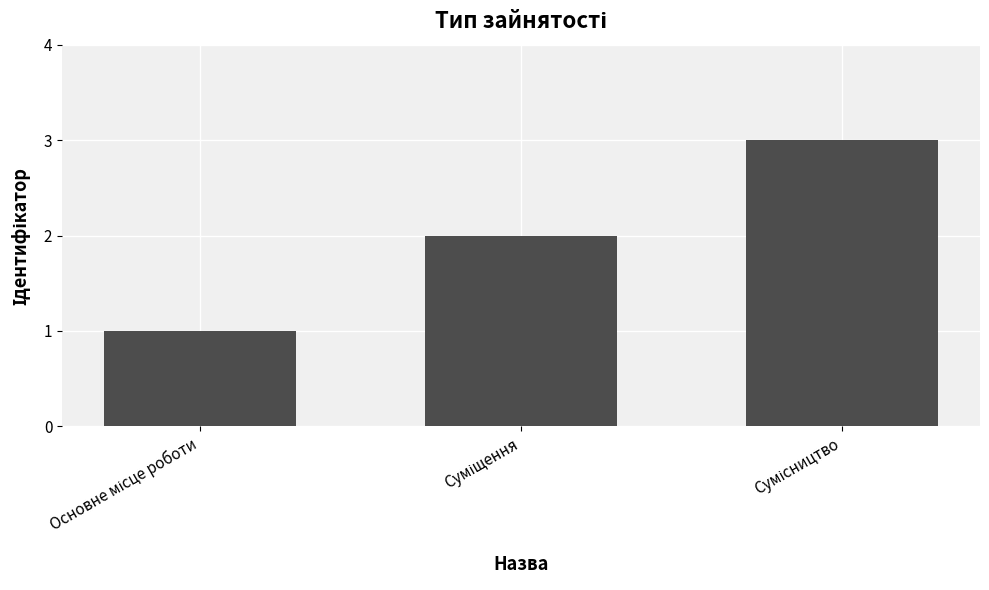

What is the greatest value displayed?

3